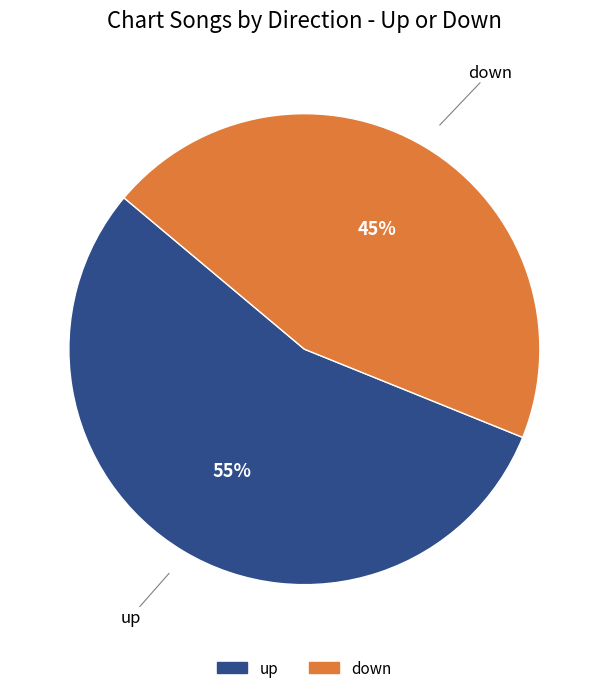

Is it true that down is 45% of the pie?

True